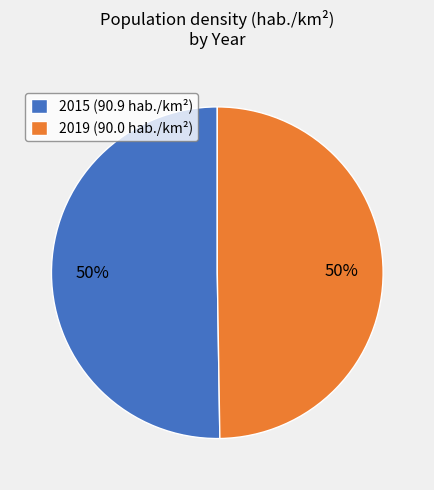

Combined, do 2015 (90.9 hab./km²) and 2019 (90.0 hab./km²) account for over 50%?

Yes